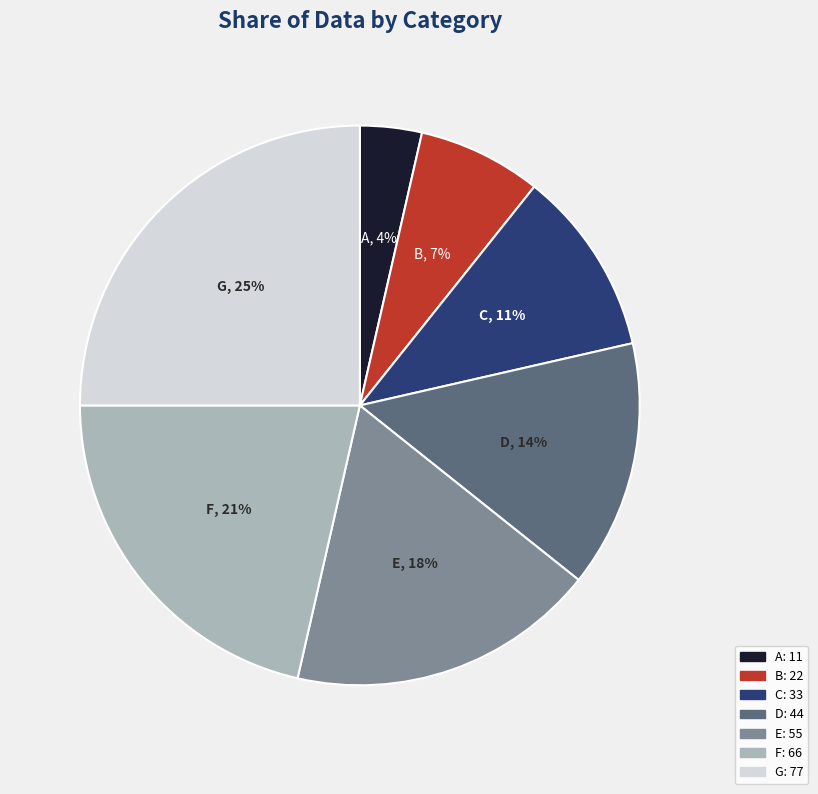

True or false: E accounts for 18% of the total.

True